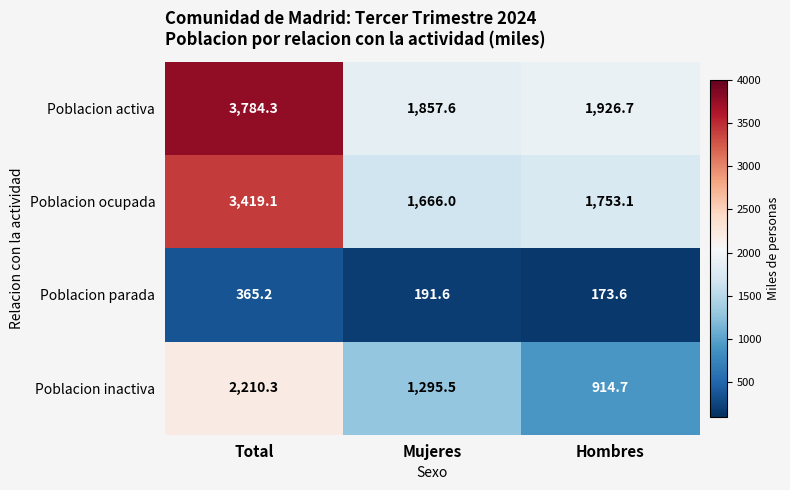

Reading left to right, transcribe all the data shown in this chart.

Poblacion activa: 3784.3	1857.6	1926.7
Poblacion ocupada: 3419.1	1666.0	1753.1
Poblacion parada: 365.2	191.6	173.6
Poblacion inactiva: 2210.3	1295.5	914.7